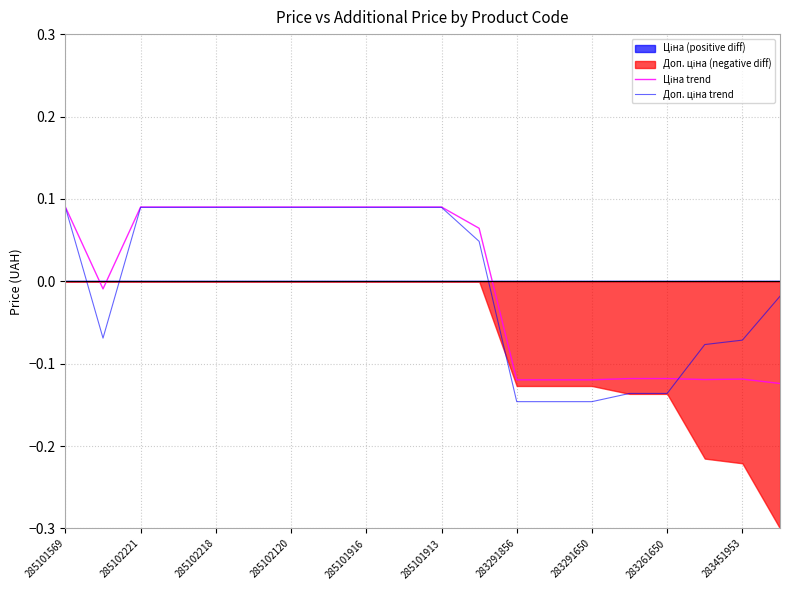

What is the difference between the maximum and second lowest values in the Ціна trend series?

0.2